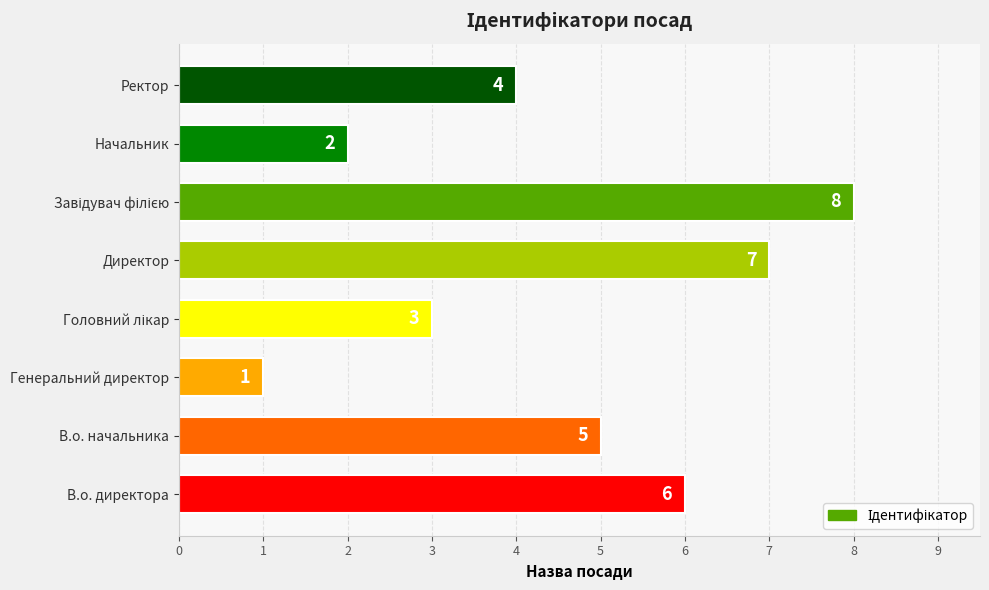

What is the difference between the maximum and minimum values?

7